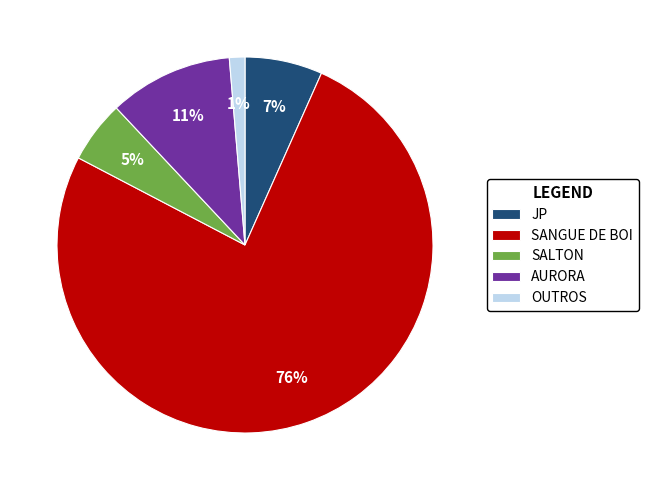

Between JP and AURORA, which is larger?

AURORA